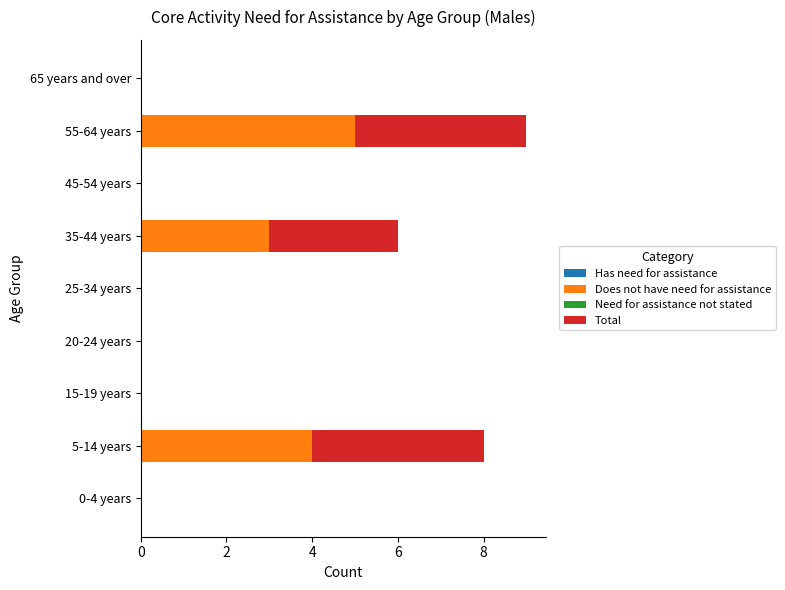

True or false: Does not have need for assistance has a value of 1 at 35-44 years.

False